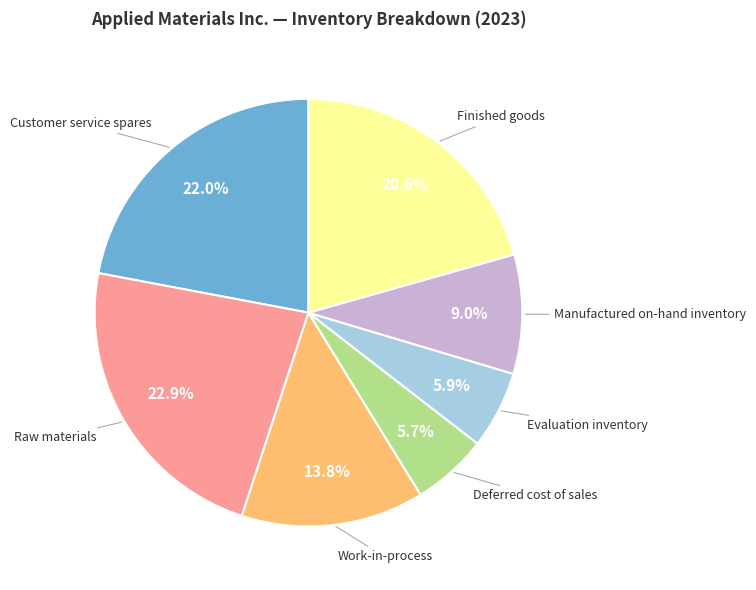

Does any single category account for the majority?

No